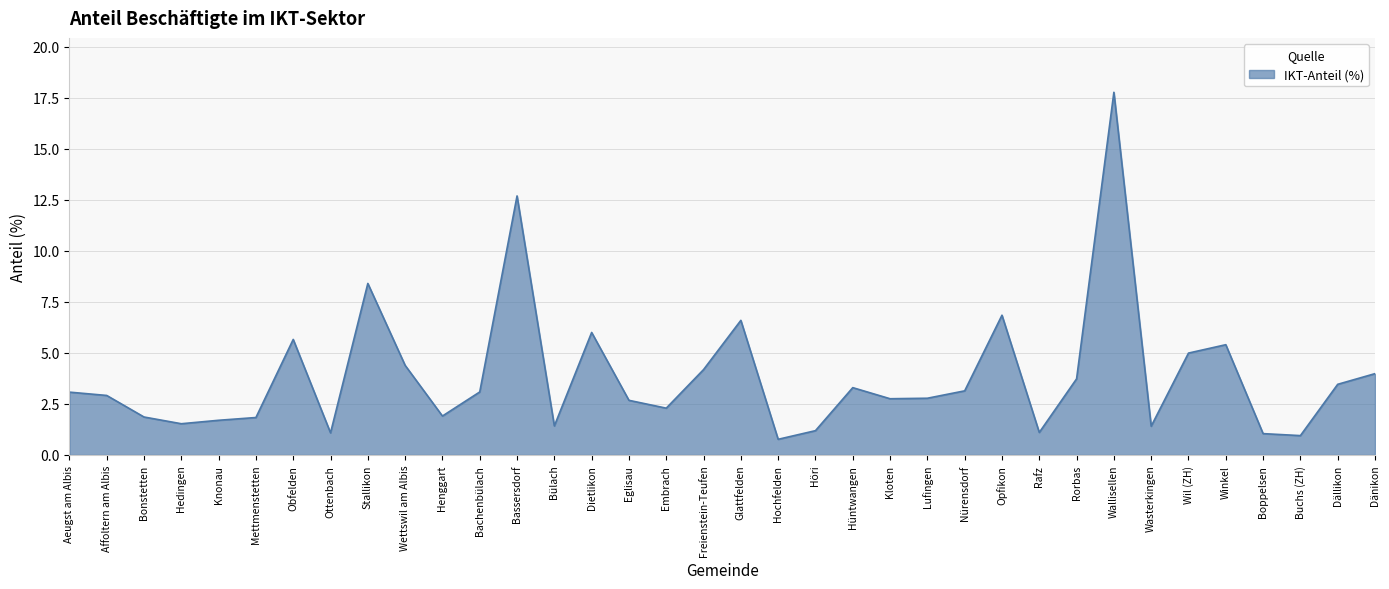

What is the smallest value displayed?

0.8